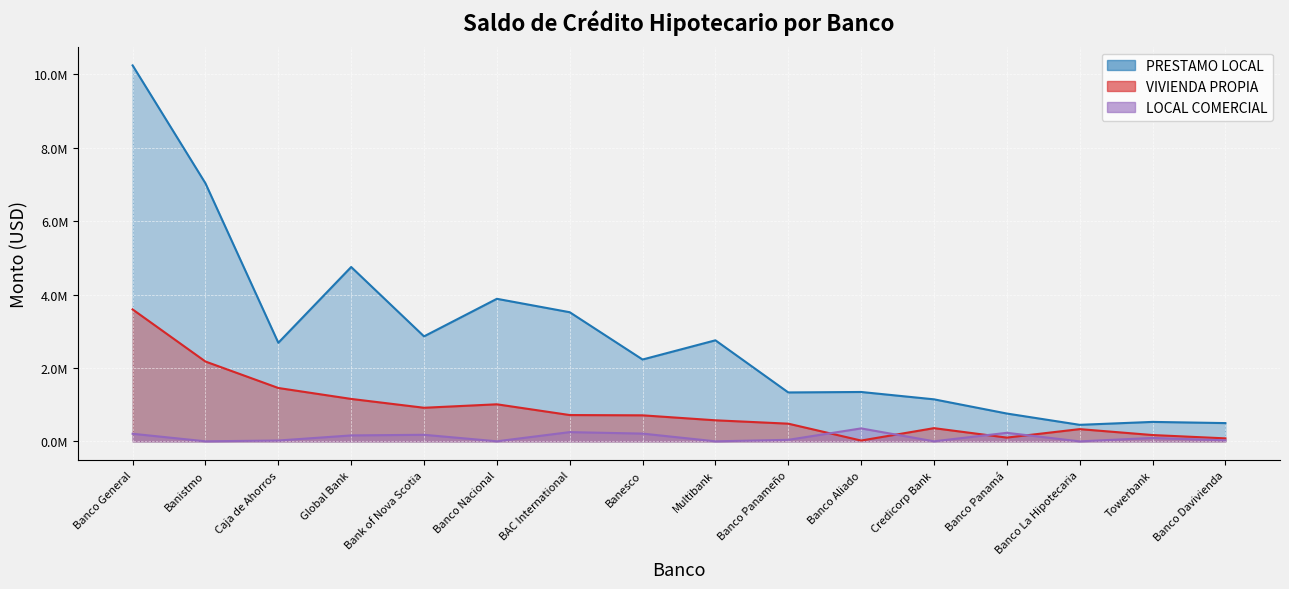

True or false: PRESTAMO LOCAL has more than 2 points higher than both neighbors.

True